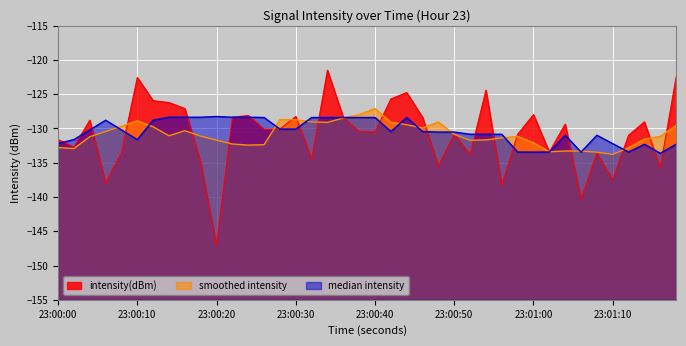

What is the smallest value displayed?

-147.1